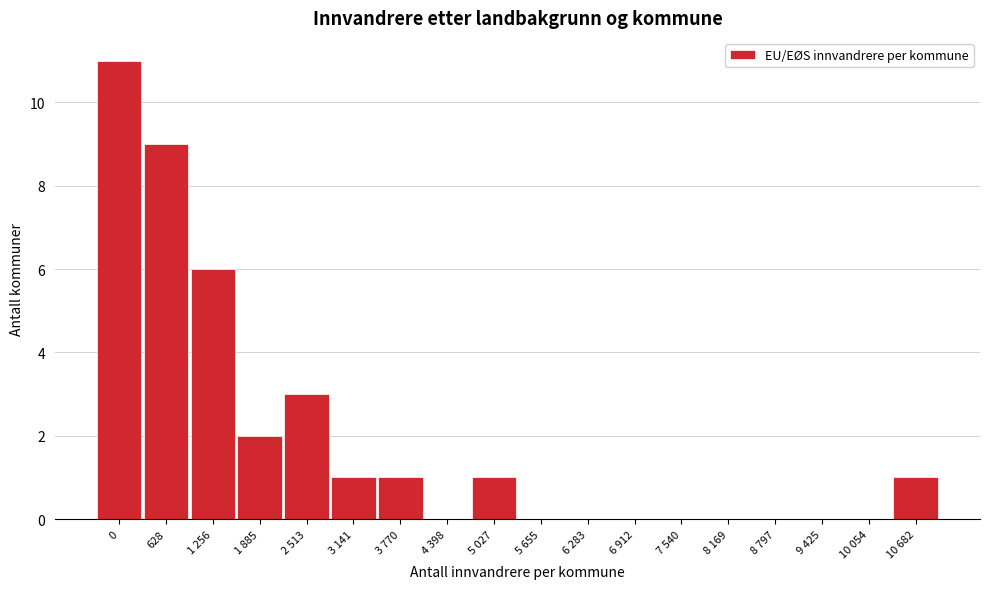

Reading left to right, extract all data points from this chart.

0=11	628=9	1 256=6	1 885=2	2 513=3	3 141=1	3 770=1	4 398=0	5 027=1	5 655=0	6 283=0	6 912=0	7 540=0	8 169=0	8 797=0	9 425=0	10 054=0	10 682=1